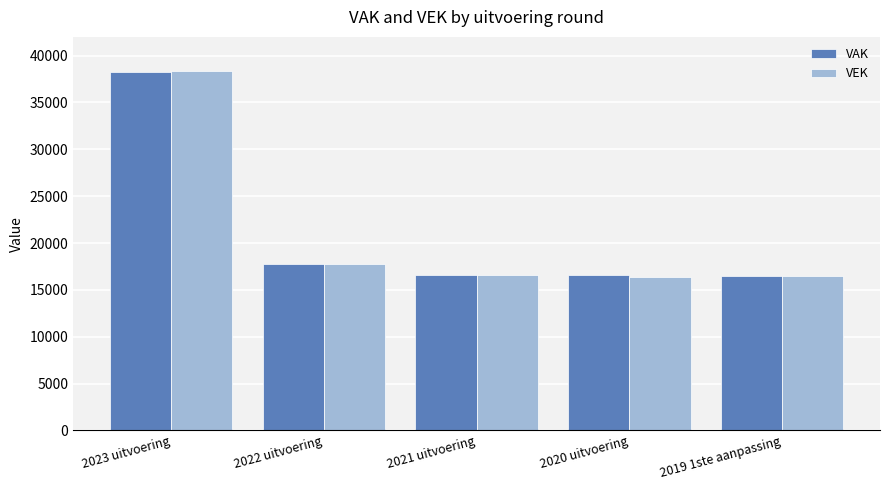

What is the total value across all series at 2019 1ste aanpassing?

32986